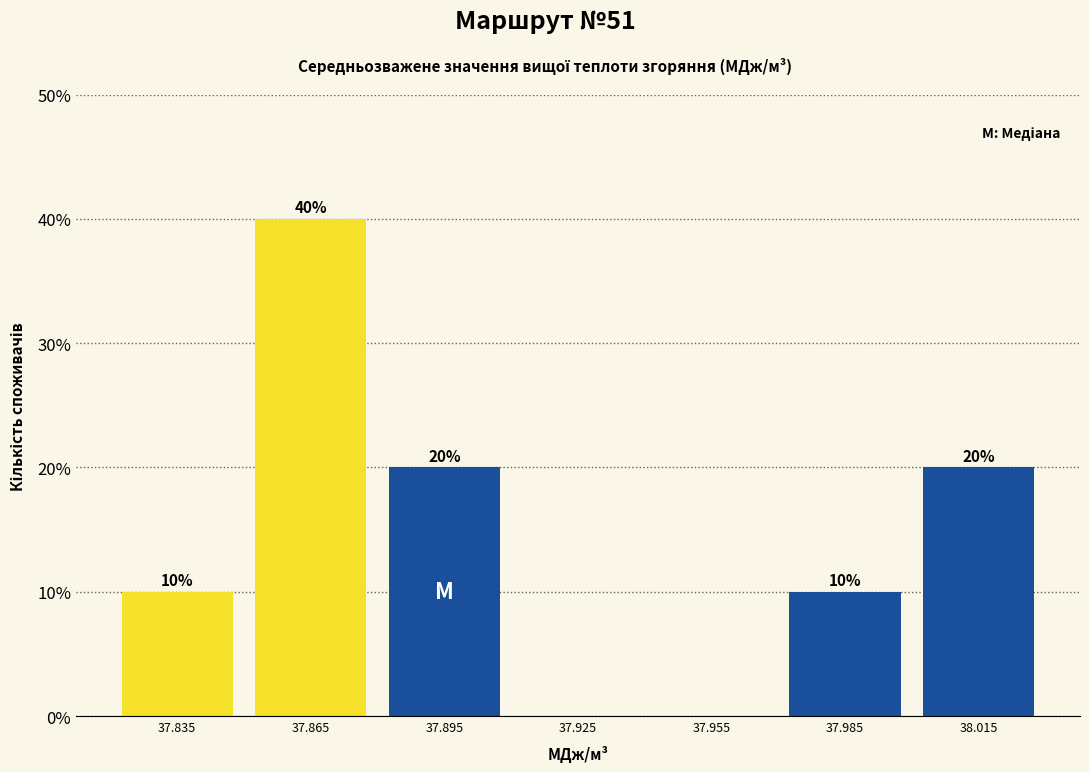

Over which range of the x-axis is the bar tallest?

37.85 to 37.88